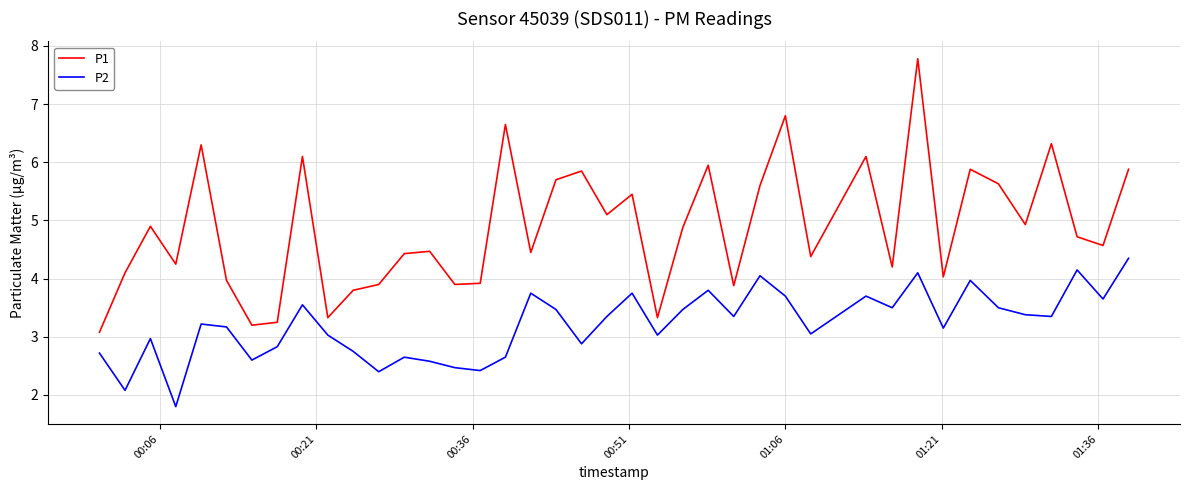

What is the greatest value displayed?

7.8